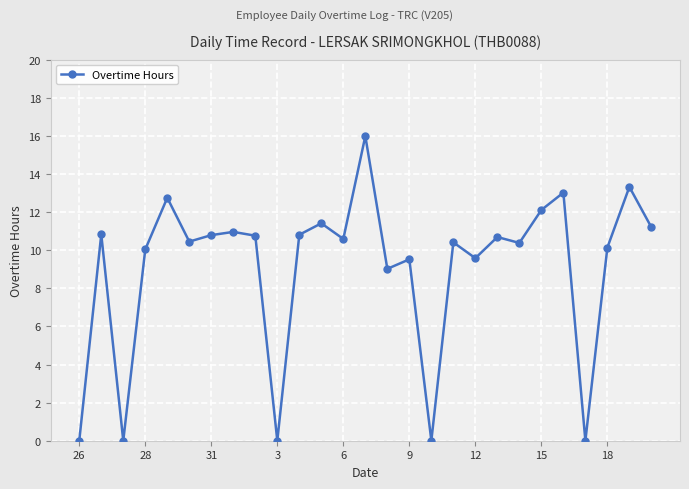

What is the sum of all values?

244.8